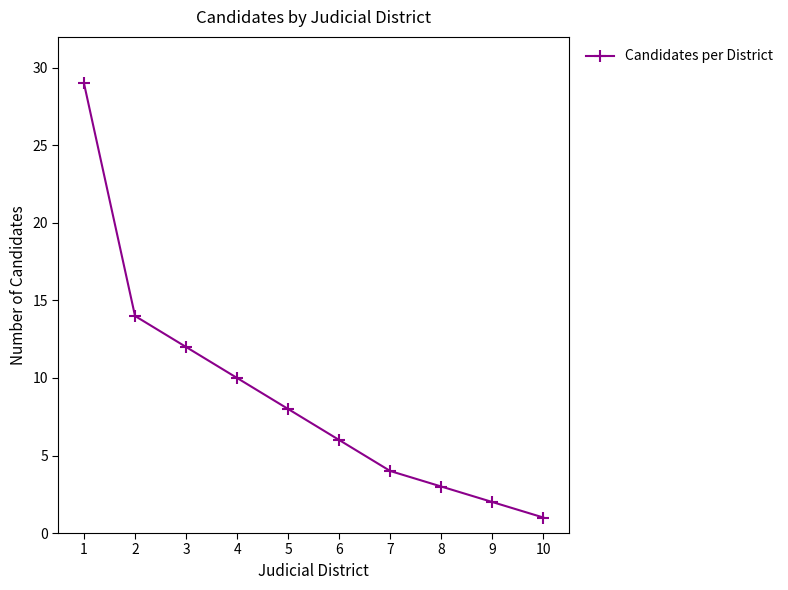

How many lines are shown in the chart?

1